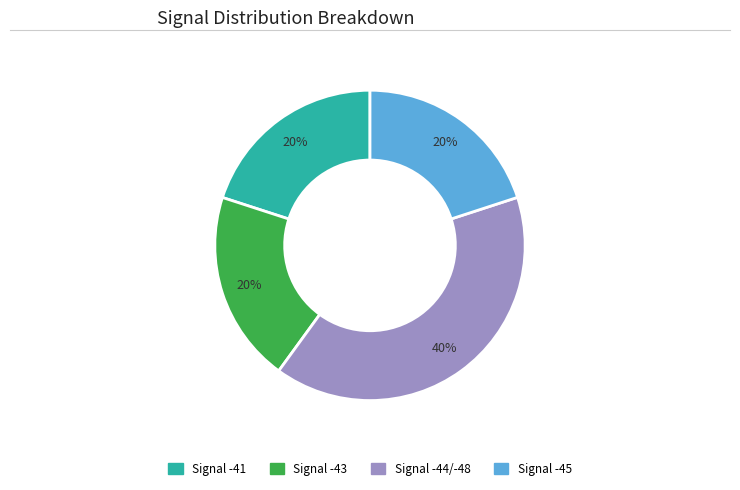

Is there any slice that represents more than half of the pie?

No